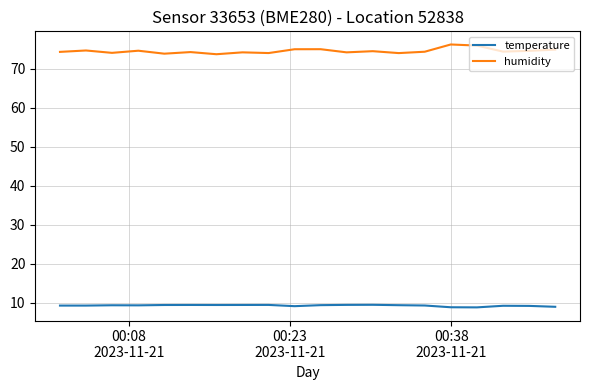

True or false: temperature and humidity cross at least once.

False